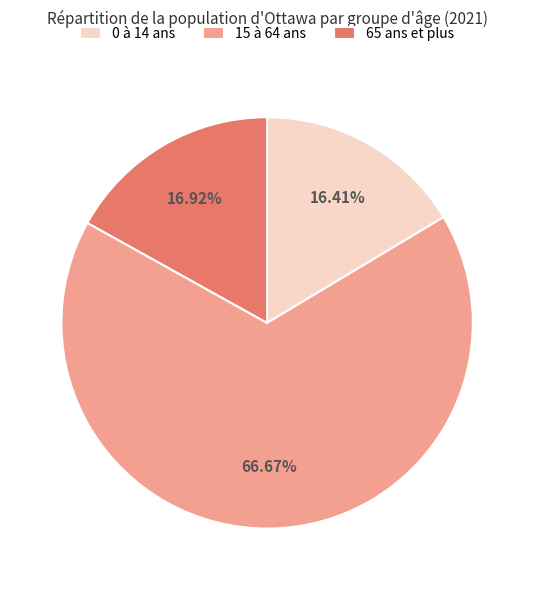

Rank the categories by value from lowest to highest.

0 à 14 ans, 65 ans et plus, 15 à 64 ans